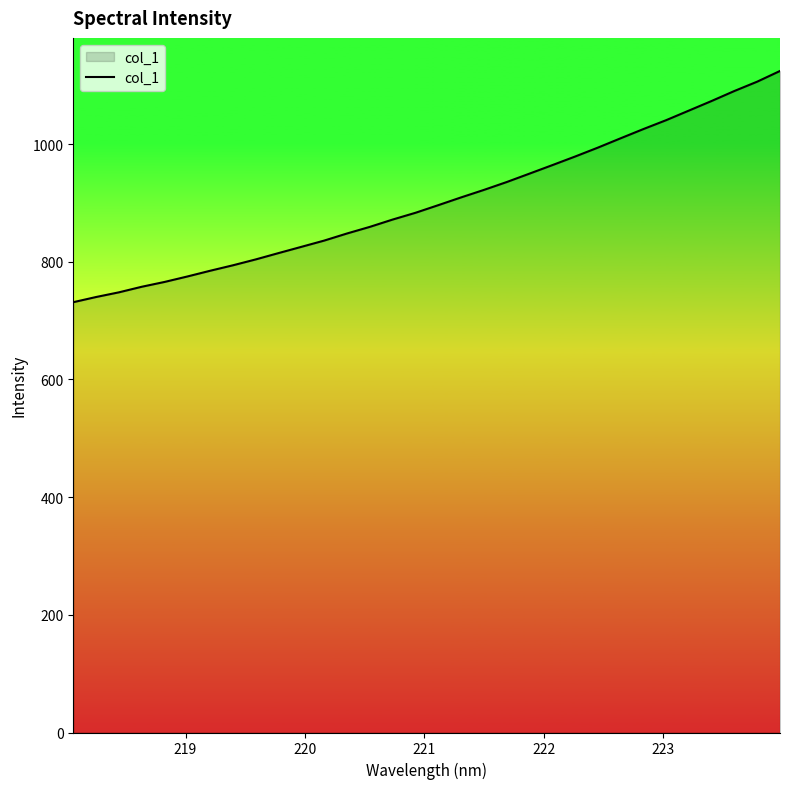

Does the chart display data point markers on the line(s)?

No